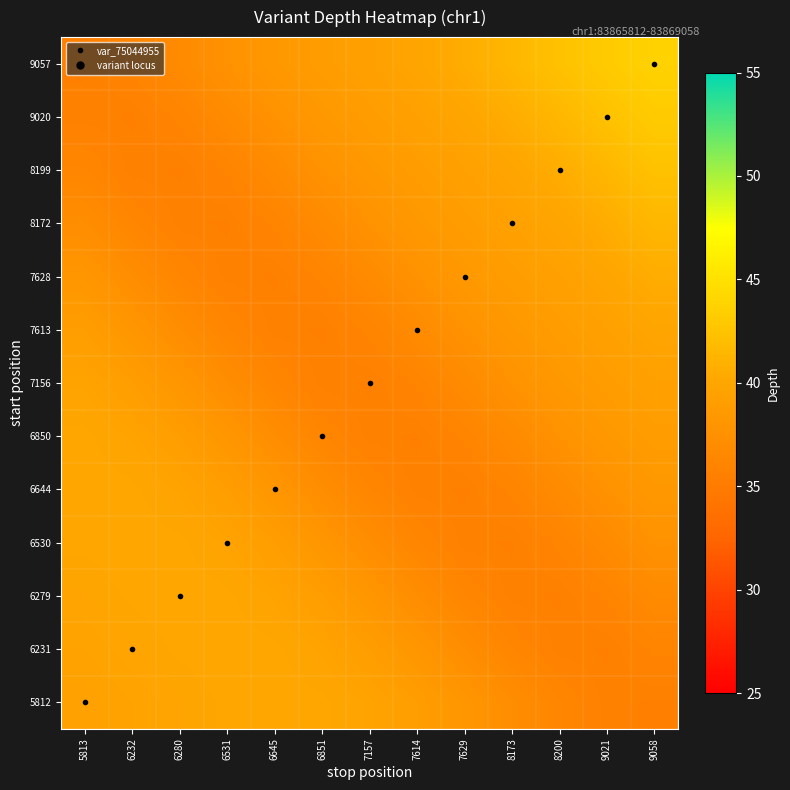

What is the total value across all series at 9058?

514.3